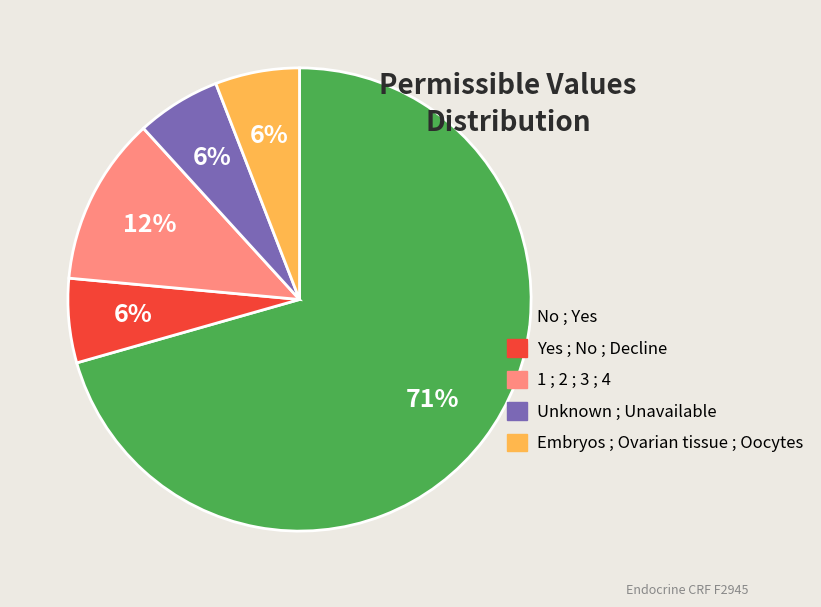

Does No ; Yes represent more than half of the total?

Yes